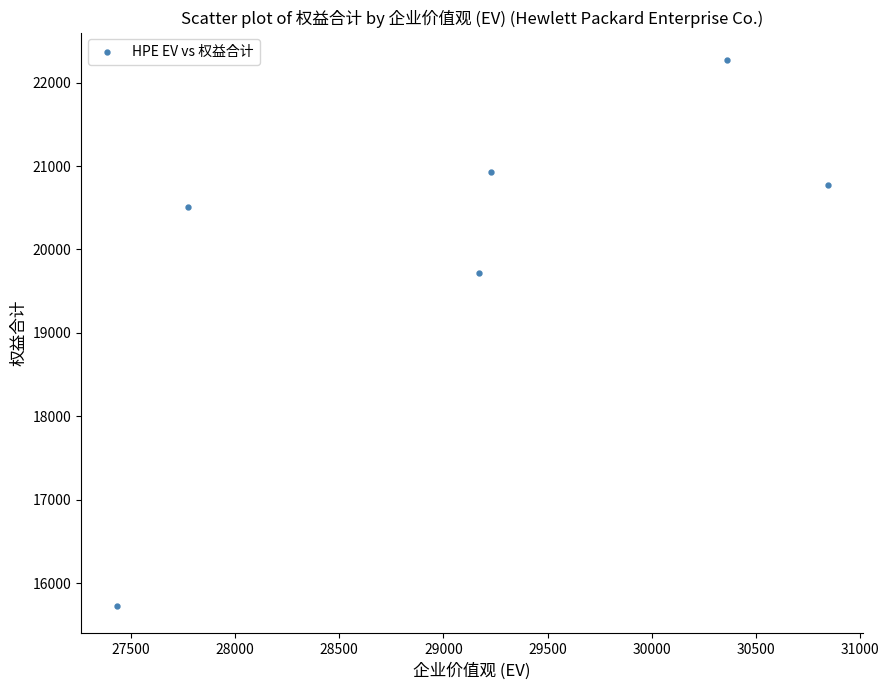

What is the range of Y values (max minus min)?

6549